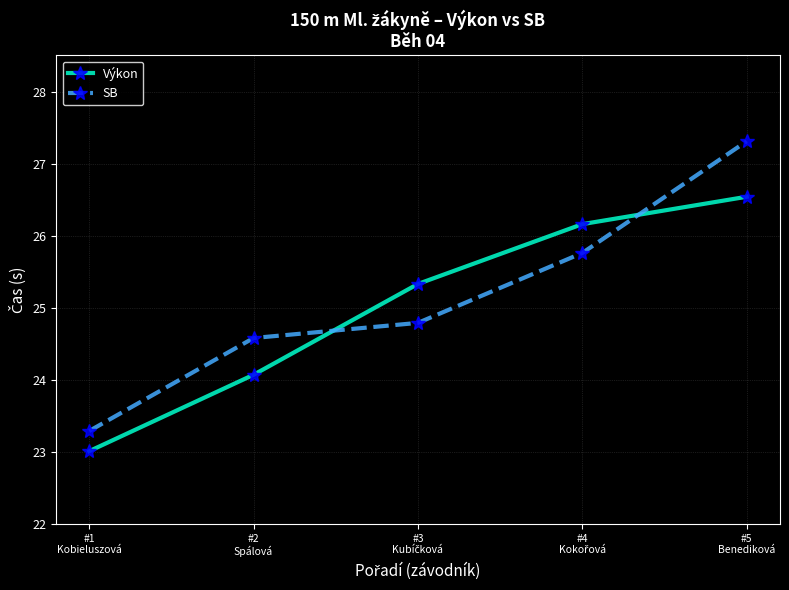

Which series has the largest range (max minus min)?

SB